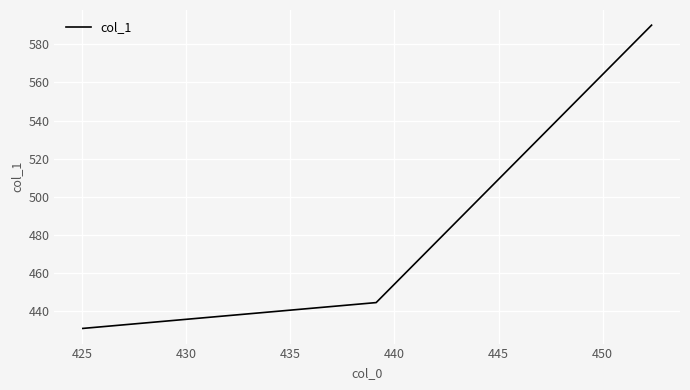

What is the difference between the maximum and minimum values?

158.9